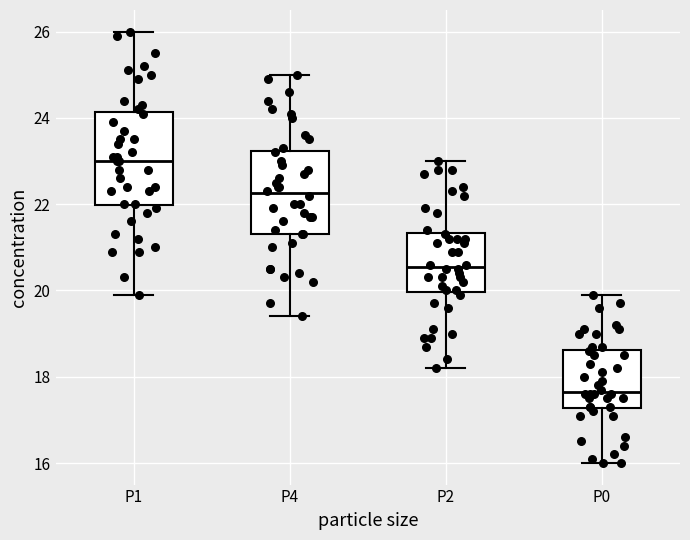

Reading left to right, read every box against the y-axis: the position of its median line, the range the box covers, and the ends of its whiskers. The values are not printed on the chart, so give them approximately, as read against the axis.

P1: median 23.0, box 22.0 to 24.2, whiskers 20.0 to 26.0
P4: median 22.2, box 21.4 to 23.2, whiskers 19.4 to 25.0
P2: median 20.6, box 20.0 to 21.4, whiskers 18.2 to 23.0
P0: median 17.6, box 17.2 to 18.6, whiskers 16.0 to 20.0